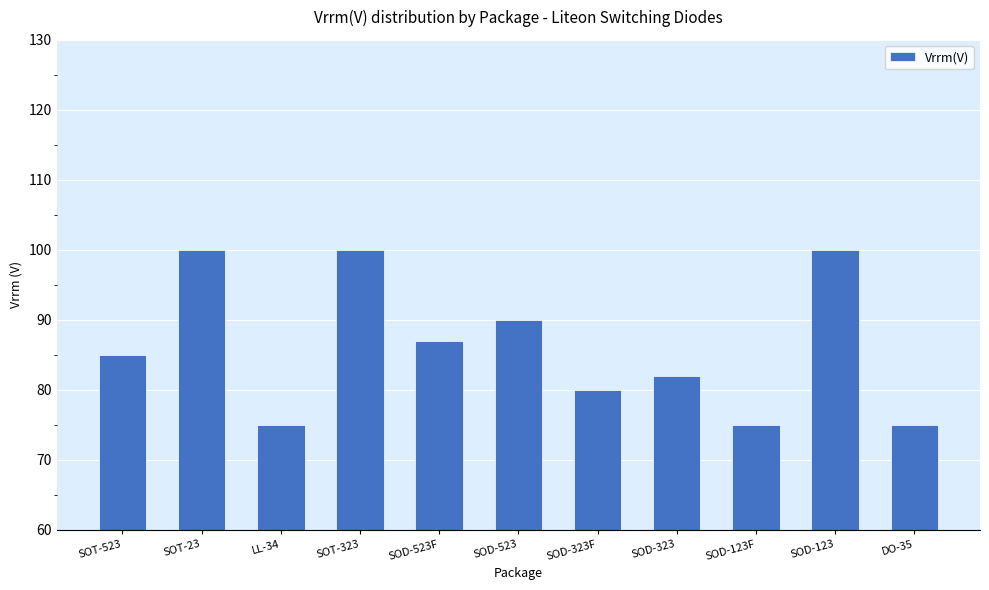

What is the greatest value displayed?

100